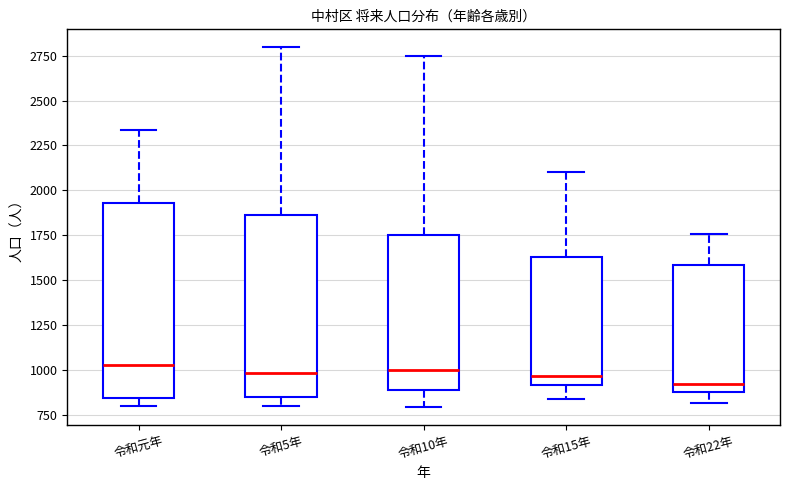

Reading left to right, transcribe this box plot: for each box, give where its median line is, the range the box spans, and where its two whiskers end, as read against the y-axis. The values are not printed on the chart, so give them approximately, as read against the axis.

令和元年: median 1050, box 850 to 1950, whiskers 800 to 2350
令和5年: median 1000, box 850 to 1850, whiskers 800 to 2800
令和10年: median 1000, box 900 to 1750, whiskers 800 to 2750
令和15年: median 950, box 900 to 1650, whiskers 850 to 2100
令和22年: median 900 (just above the box's lower edge), box 900 to 1600, whiskers 800 to 1750